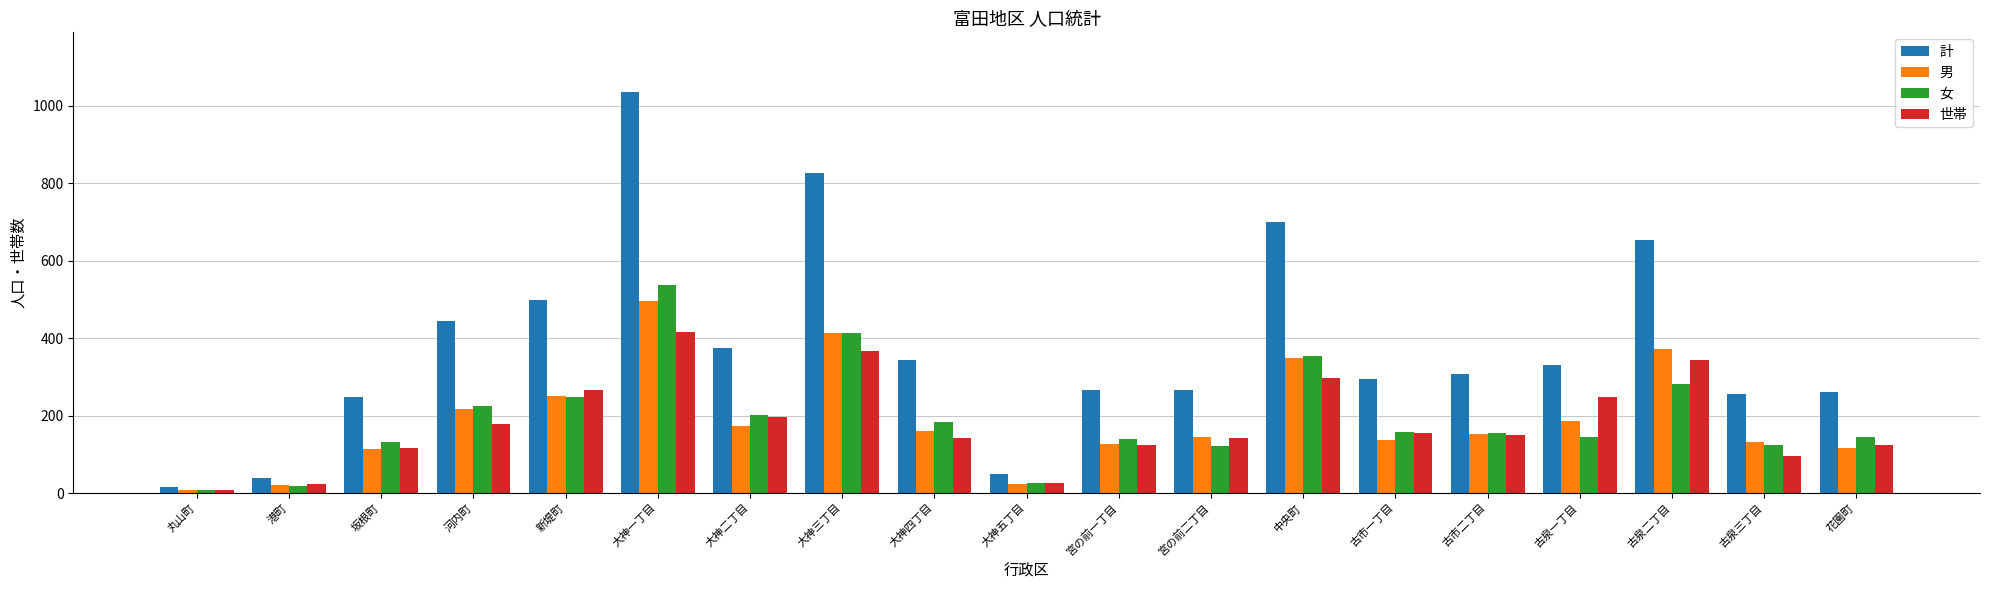

What is the sum of all 女 values?

3620